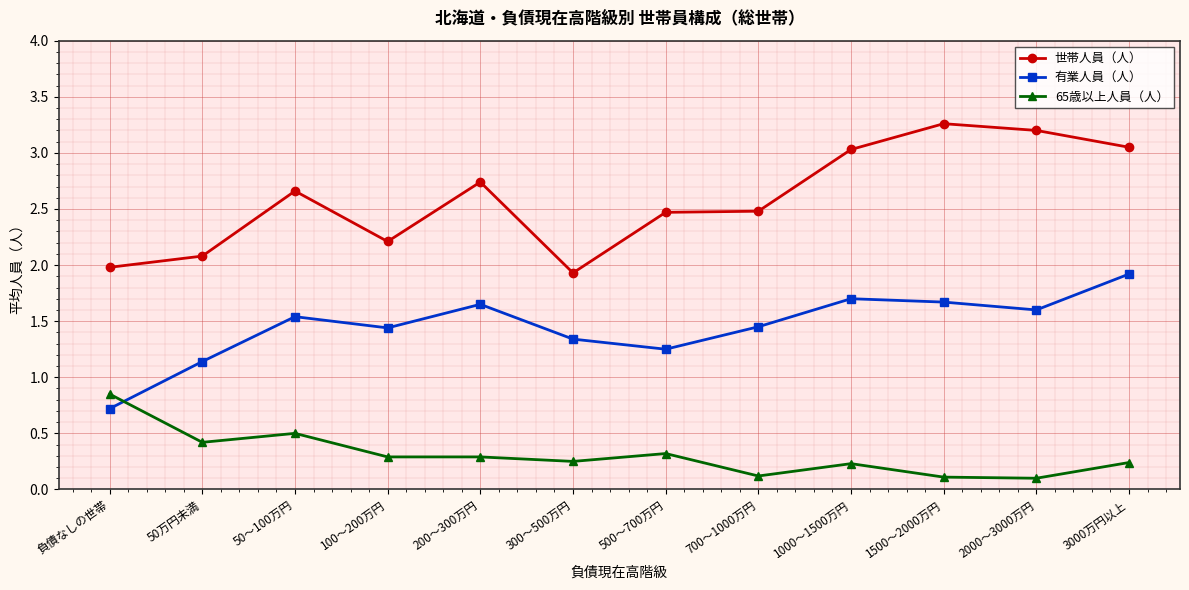

What is the total value across all series at 200～300万円?

4.7